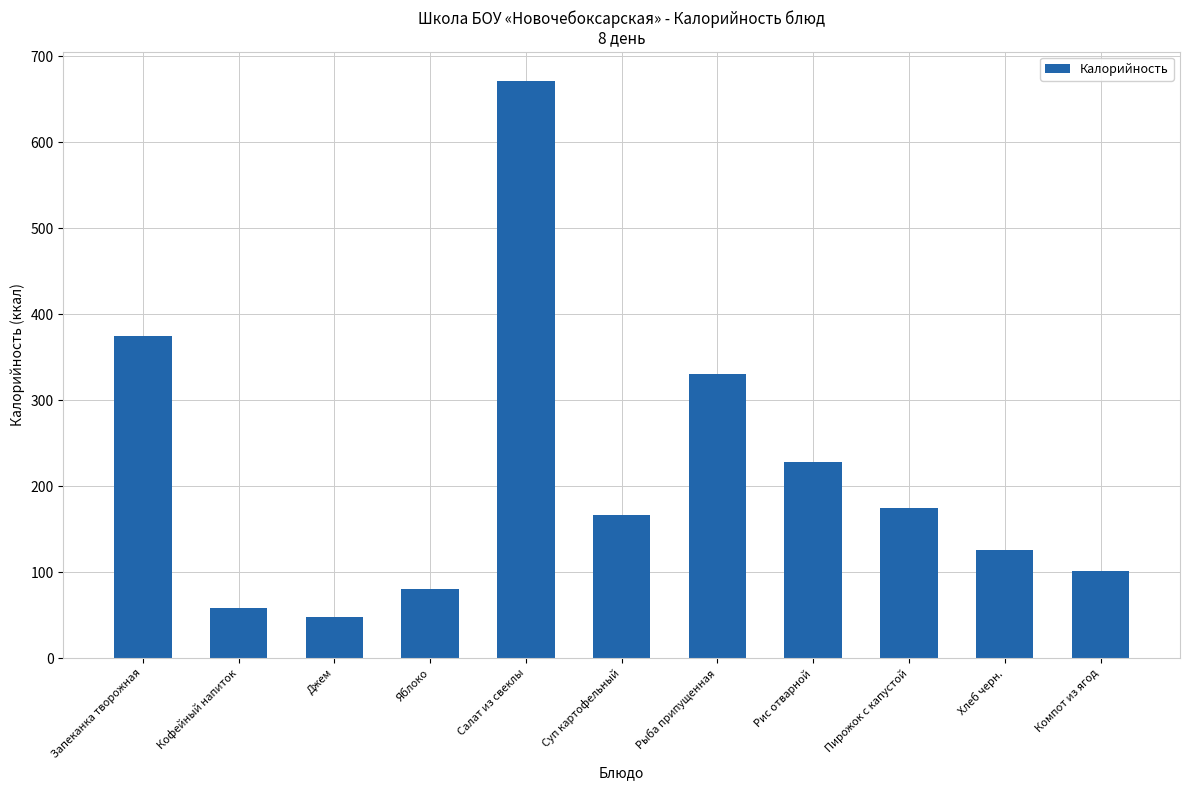

List the labels in order of value, largest first.

Салат из свеклы, Запеканка творожная, Рыба припущенная, Рис отварной, Пирожок с капустой, Суп картофельный, Хлеб черн., Компот из ягод, Яблоко, Кофейный напиток, Джем